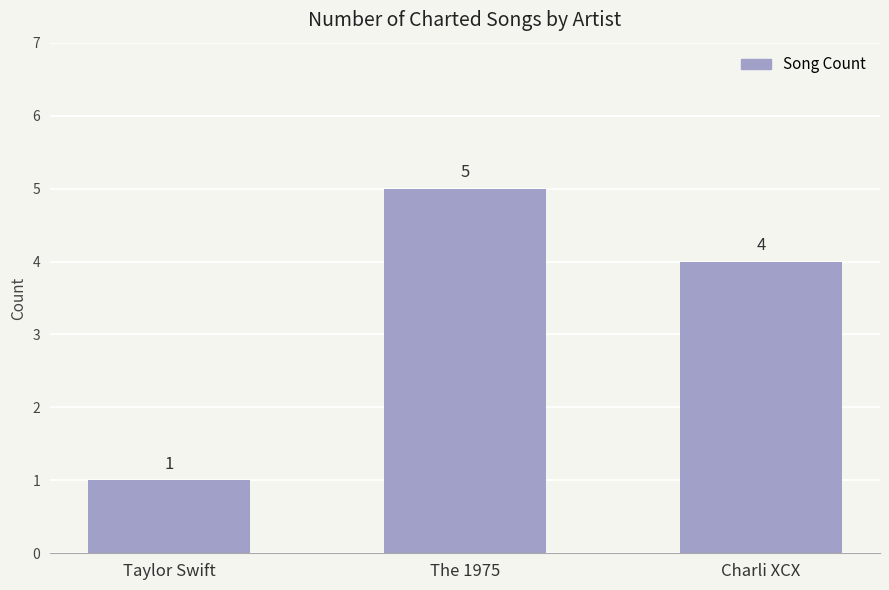

What is the label of the 1st bar from the left?

Taylor Swift